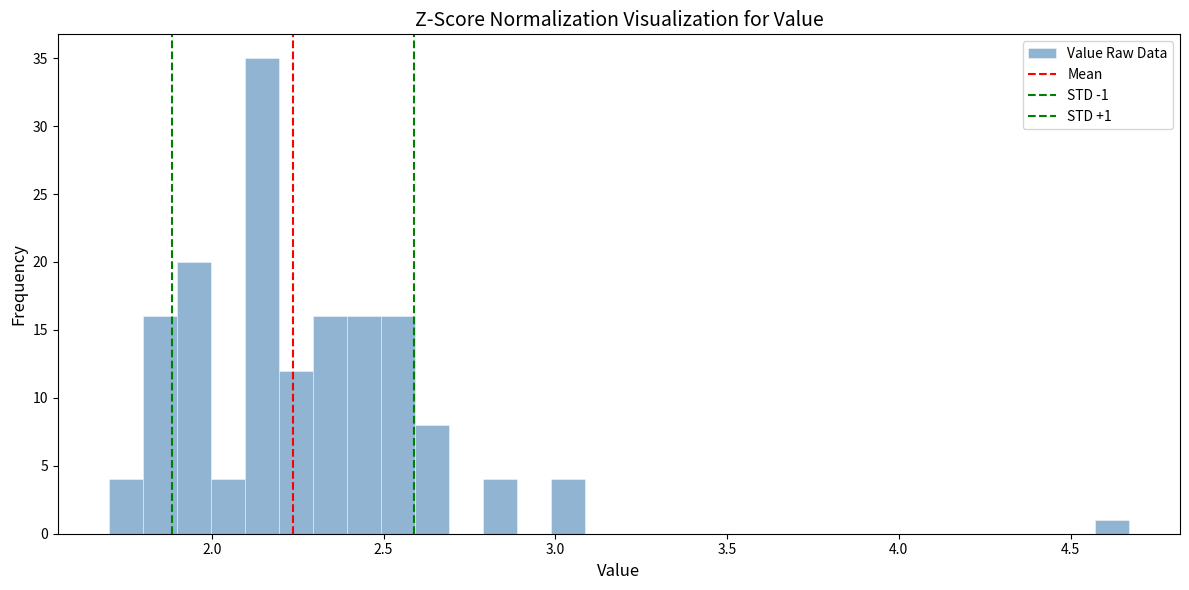

Read against the x-axis, roughly where is the centre of the tallest bar?

2.15